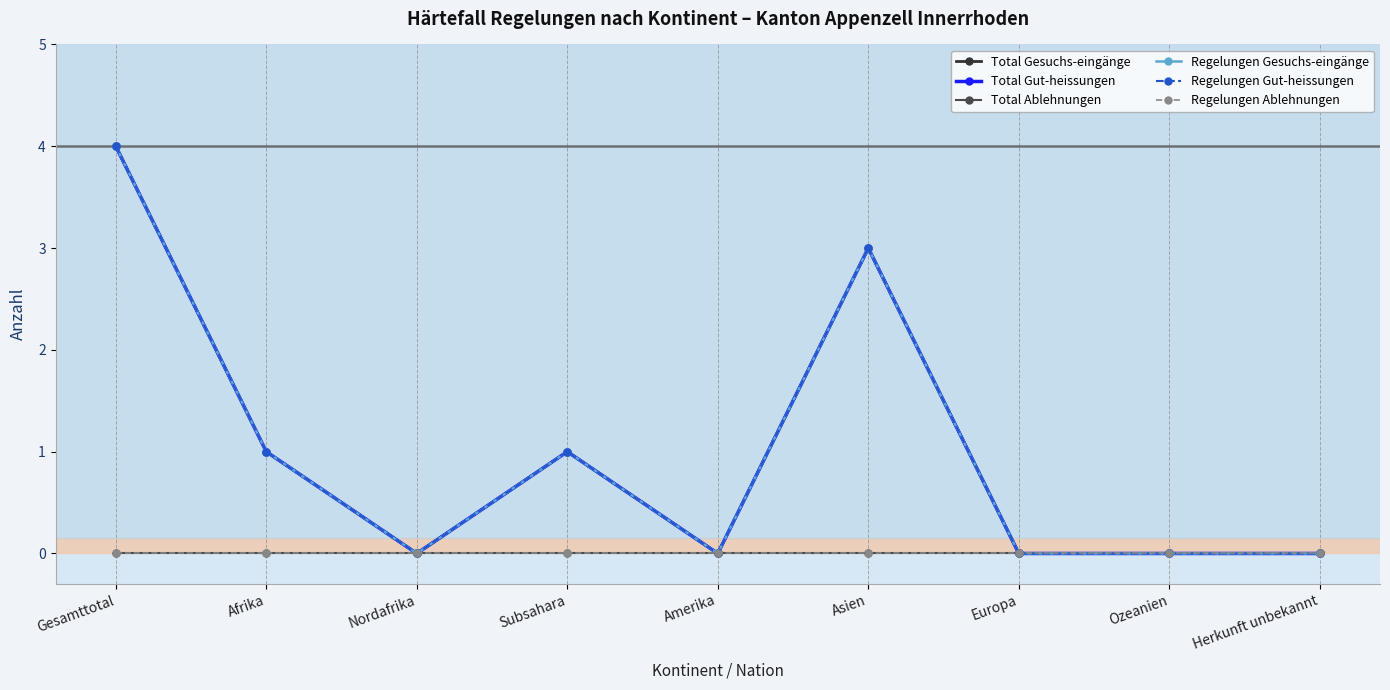

What is the maximum value shown in the chart?

4